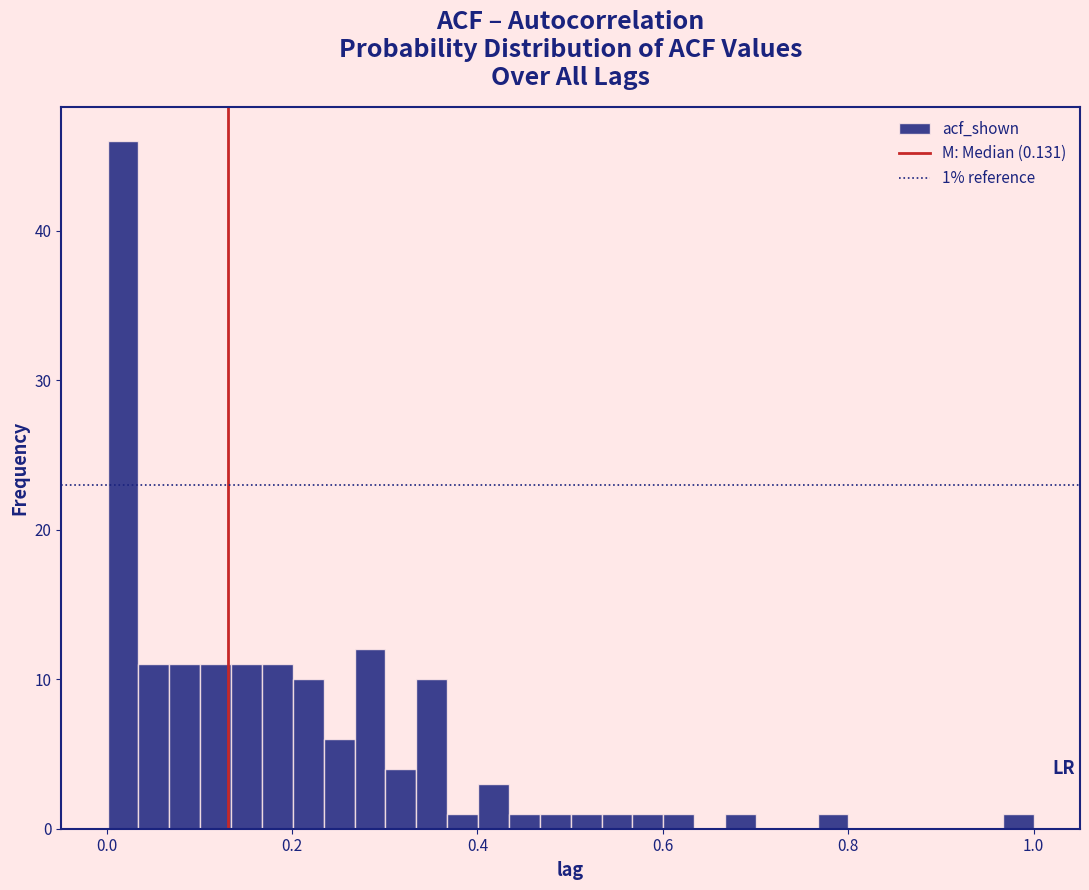

Around what value on the x-axis is the tallest bar? Give the approximate position of its centre, as read against the axis.

0.02